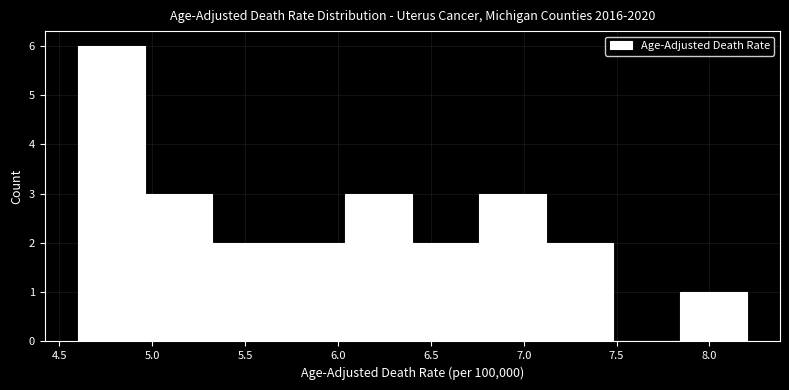

Reading left to right, list every bar in this chart as the range it spans on the x-axis followed by its height. Neither the bar edges nor the heights are printed on the chart, so give them approximately, as read against the axes.

4.60 to 4.96: 6
4.96 to 5.32: 3
5.32 to 5.68: 2
5.68 to 6.04: 2
6.04 to 6.40: 3
6.40 to 6.76: 2
6.76 to 7.12: 3
7.12 to 7.48: 2
7.48 to 7.84: 0
7.84 to 8.20: 1